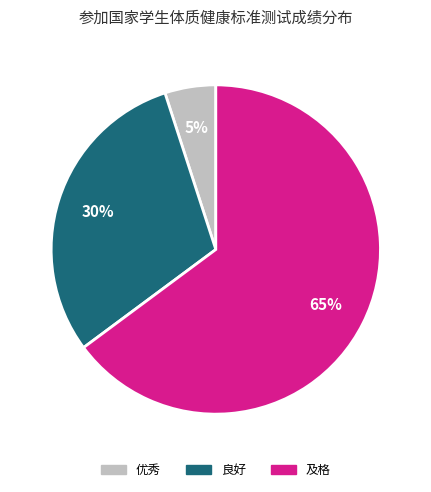

To the nearest percent, what is the combined percentage of 良好 and 及格?

95%